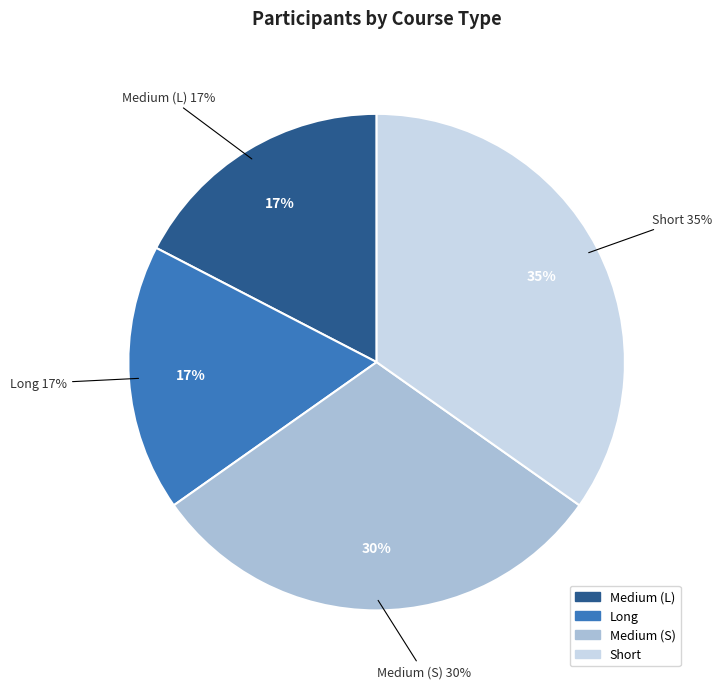

How many slices are in this pie chart?

4